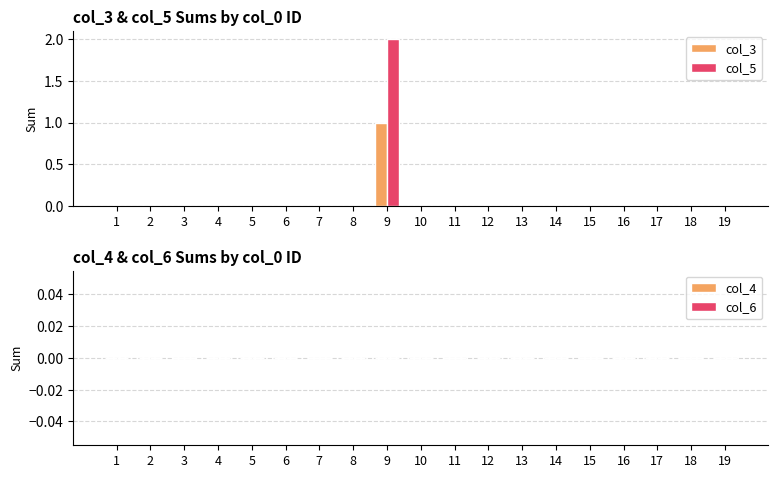

True or false: col_5 has a value of -1 at 5.

False